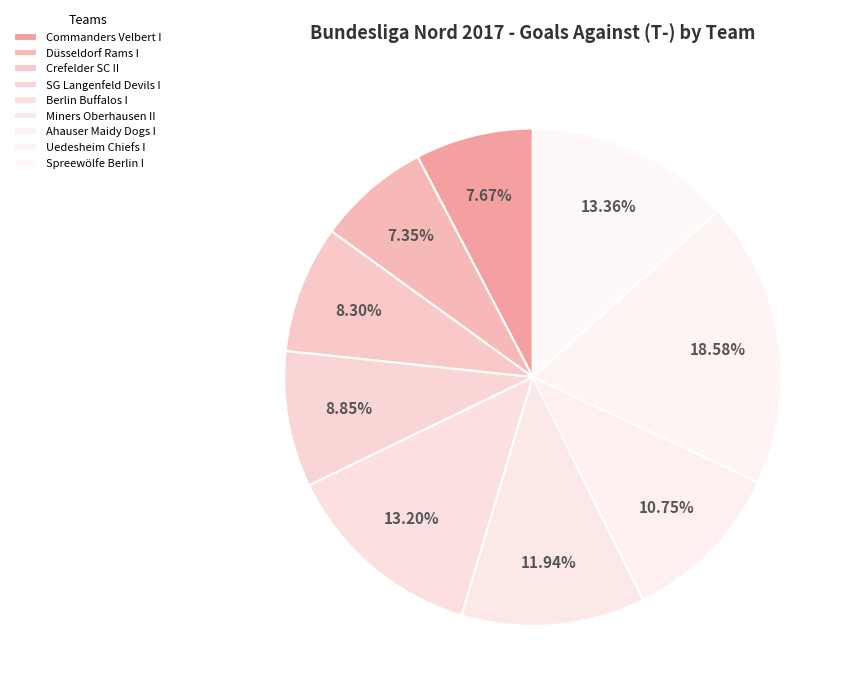

To the nearest percent, what is the difference between the Miners Oberhausen II and Düsseldorf Rams I slice percentages?

5%